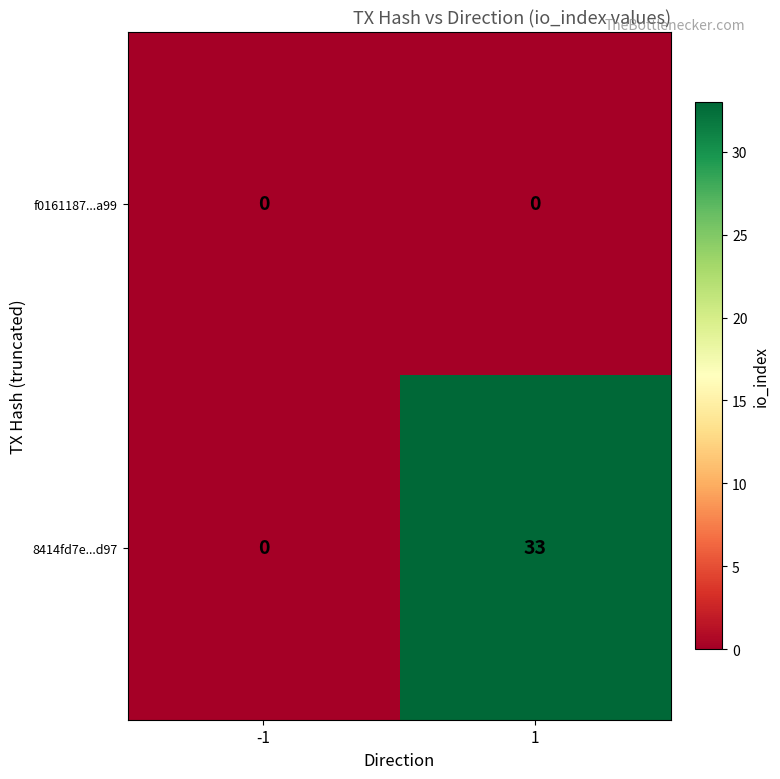

Between -1 and 1, which series saw the biggest shift?

8414fd7e...d97